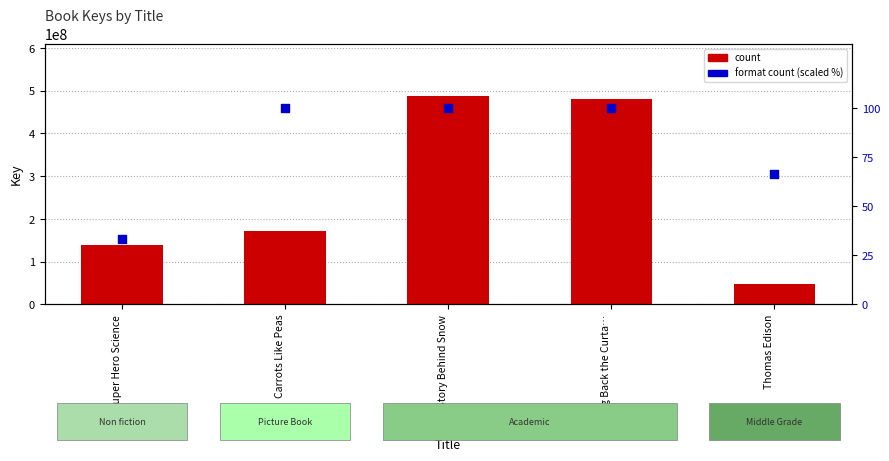

What is the total value across all series at DC Super Hero Science?

140002760.3